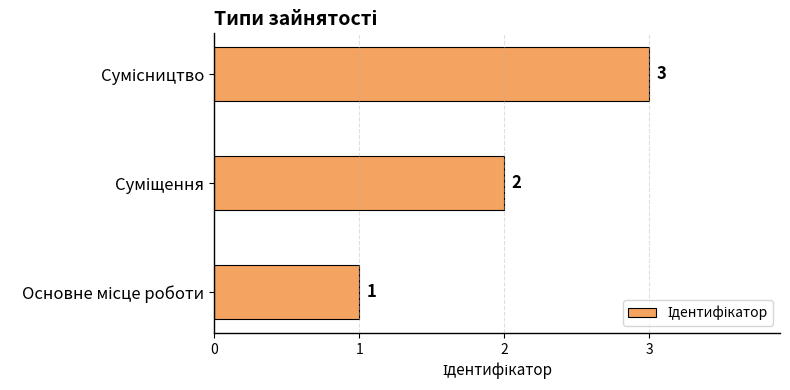

What is the maximum value shown in the chart?

3